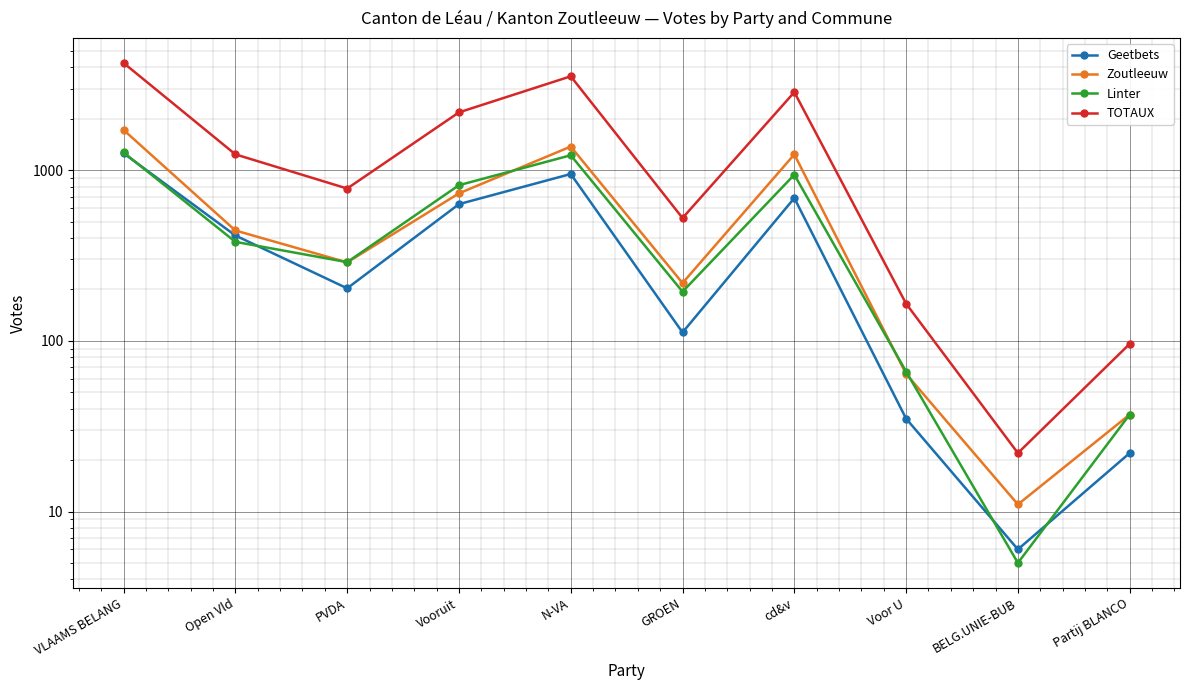

The value of Zoutleeuw at PVDA is 288. True or false?

True